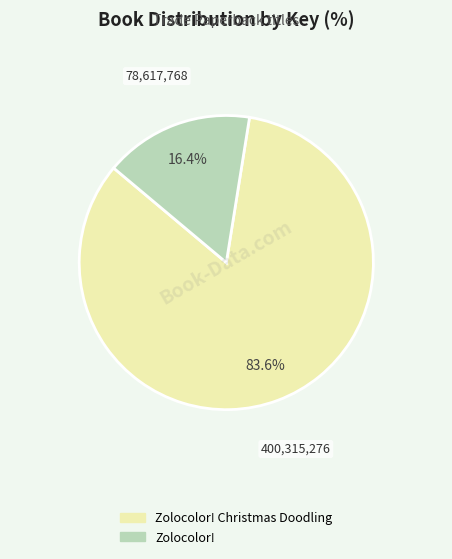

Count the number of slices in the pie.

2